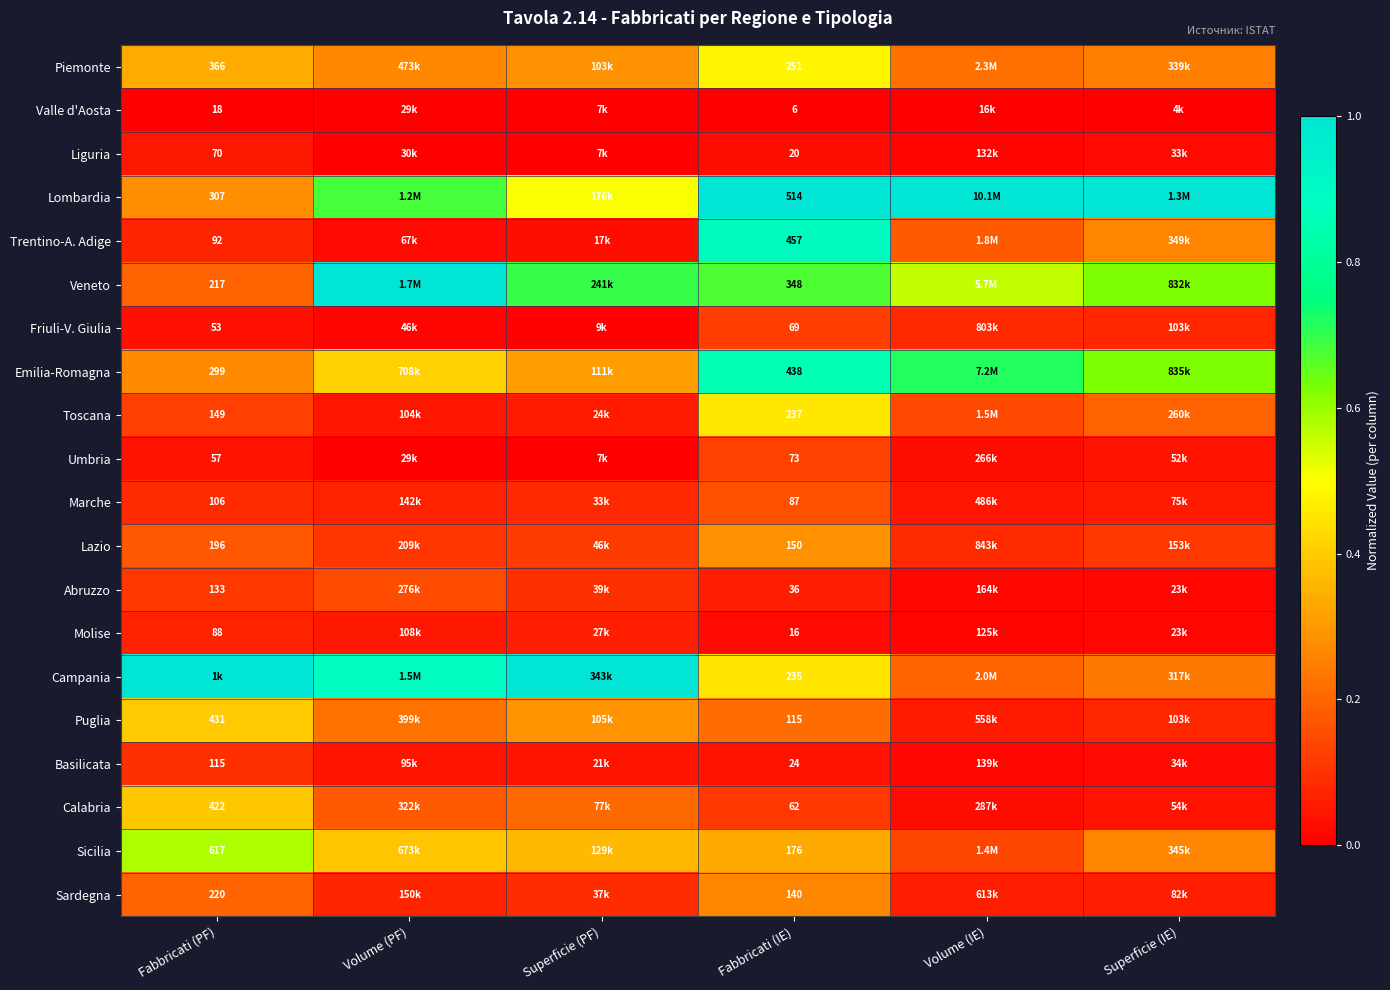

Rank the series at Fabbricati (PF) from lowest to highest value.

Valle d'Aosta, Friuli-V. Giulia, Umbria, Liguria, Molise, Trentino-A. Adige, Marche, Basilicata, Abruzzo, Toscana, Lazio, Veneto, Sardegna, Emilia-Romagna, Lombardia, Piemonte, Calabria, Puglia, Sicilia, Campania